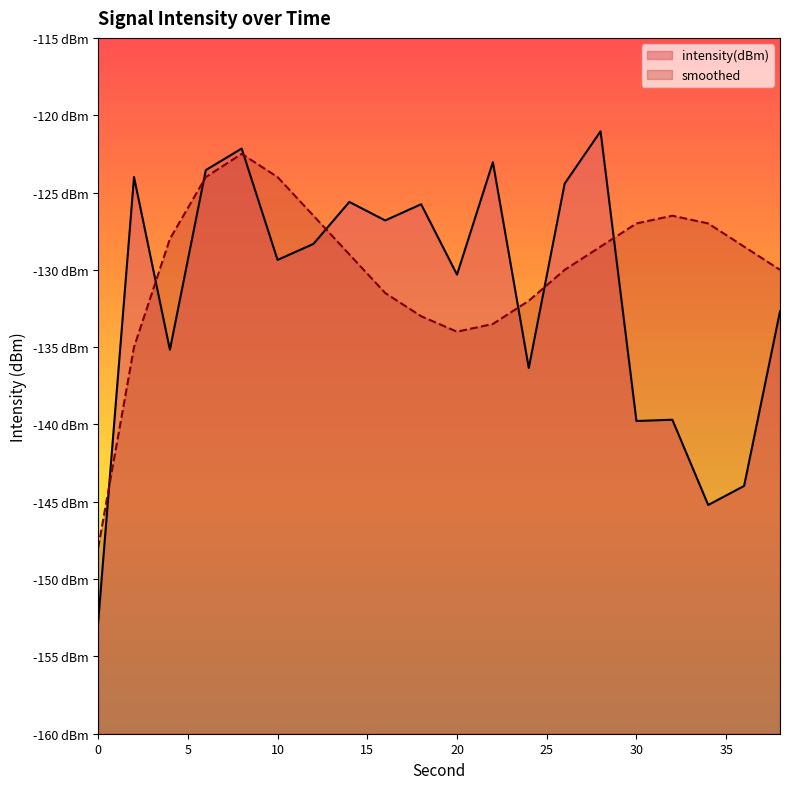

What is the value of the intensity(dBm) point at the 5th from the left?

-122.2